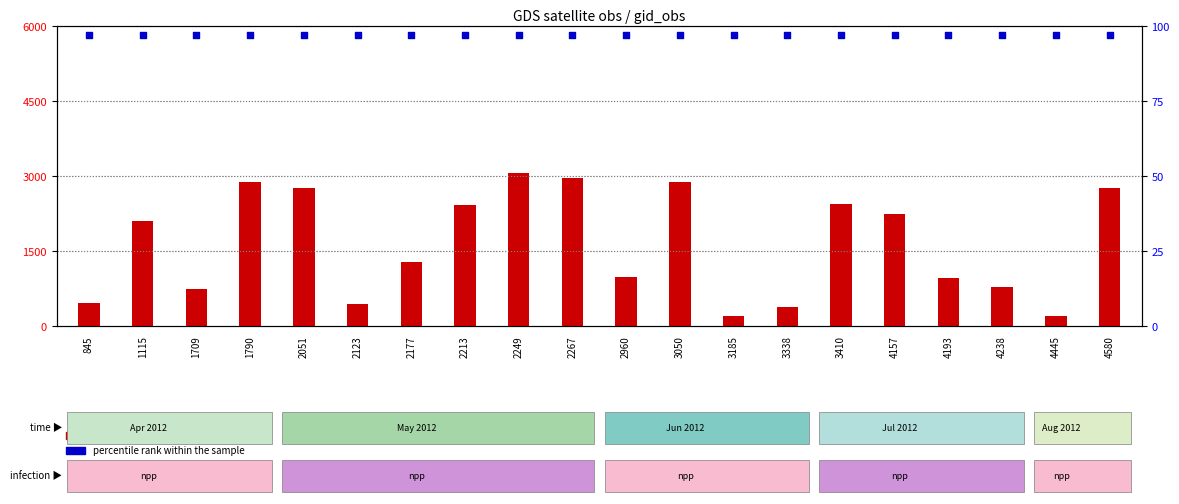

At how many categories does at least one series exceed 533?

15